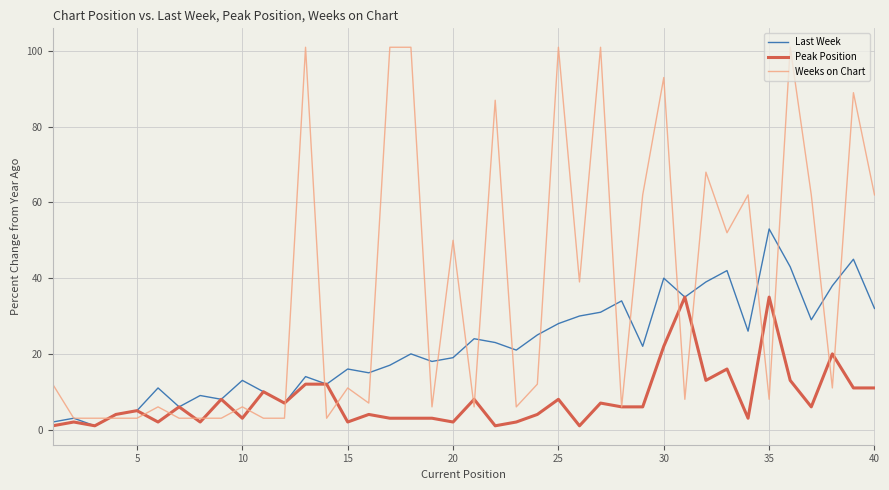

Which series has the largest range (max minus min)?

Weeks on Chart